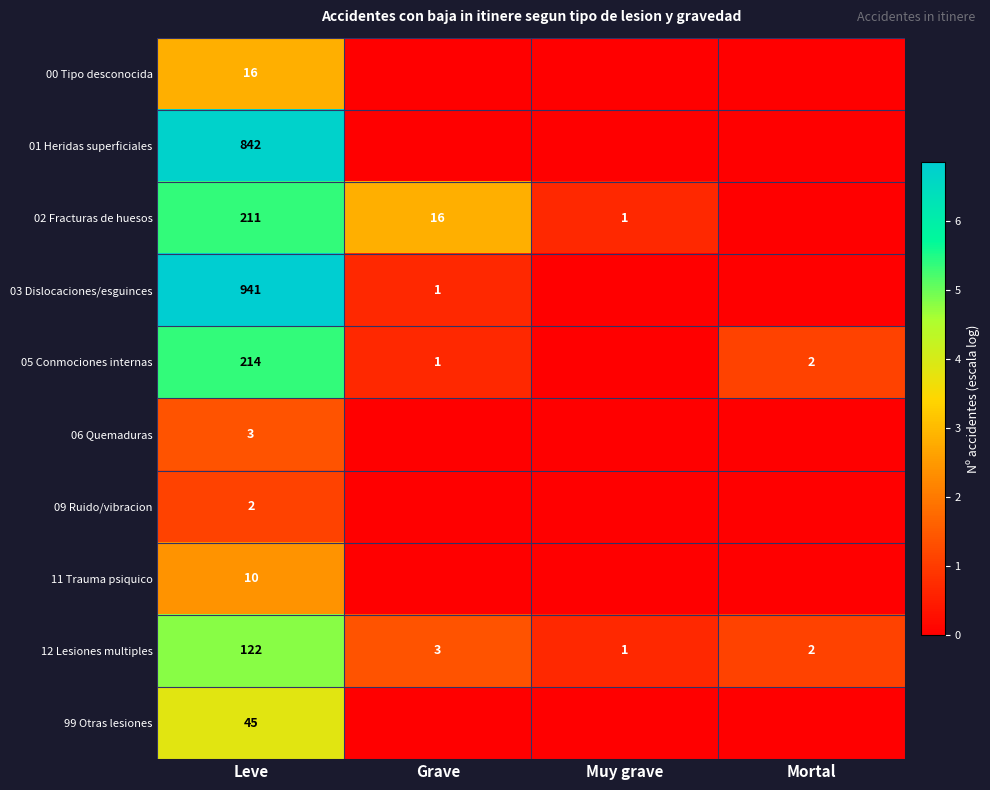

The value of 03 Dislocaciones/esguinces at Leve is 381. True or false?

False